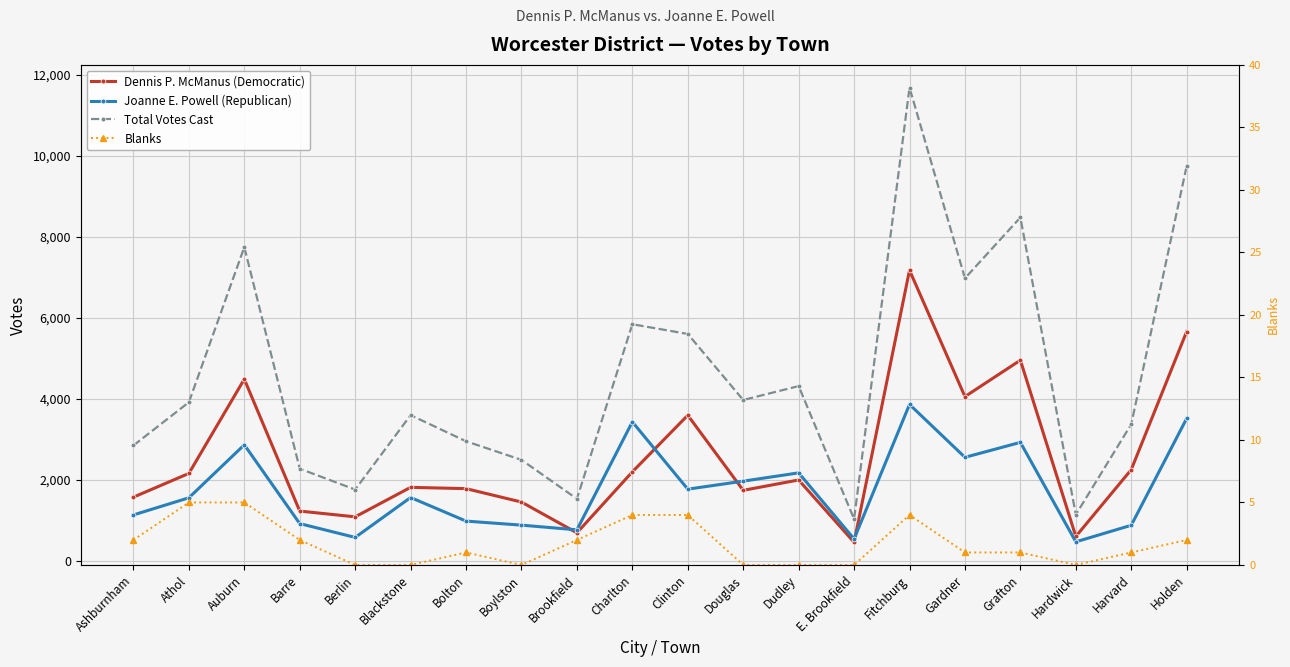

Between Ashburnham and E. Brookfield, which series saw the biggest shift?

Total Votes Cast